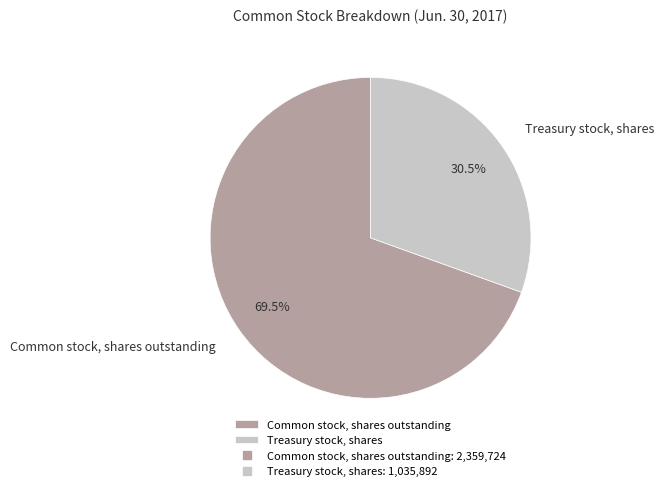

Which category accounts for the majority?

Common stock, shares outstanding